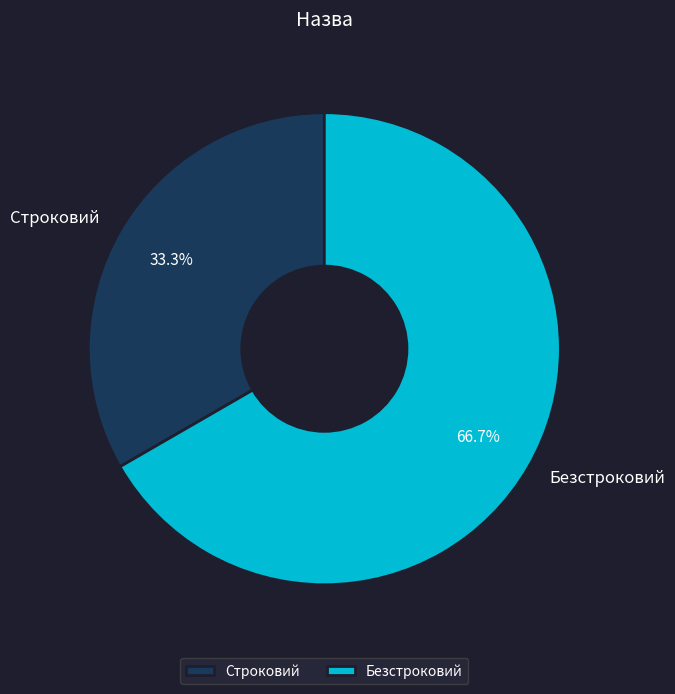

To the nearest percent, what is the difference between the Безстроковий and Строковий slice percentages?

33%